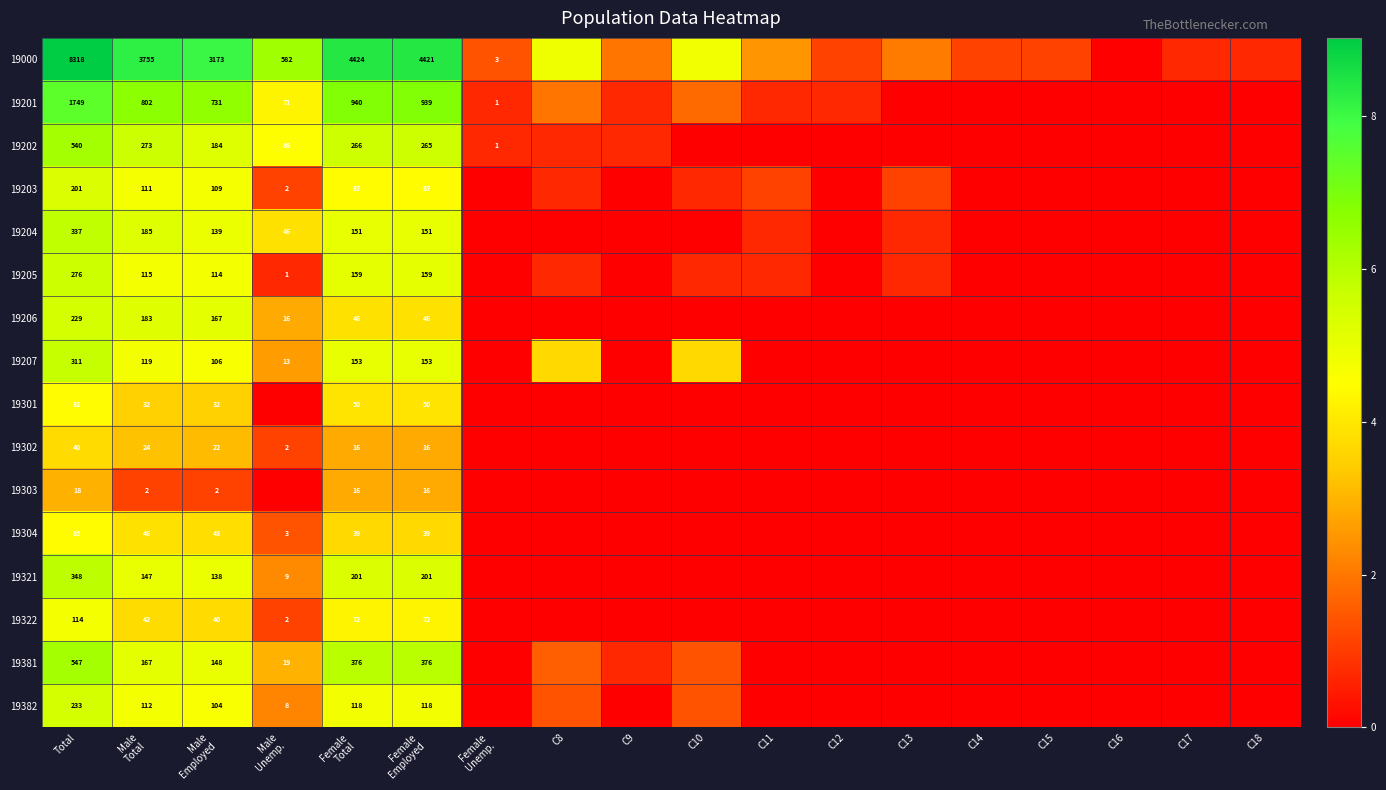

At how many categories does at least one series exceed 5?

6